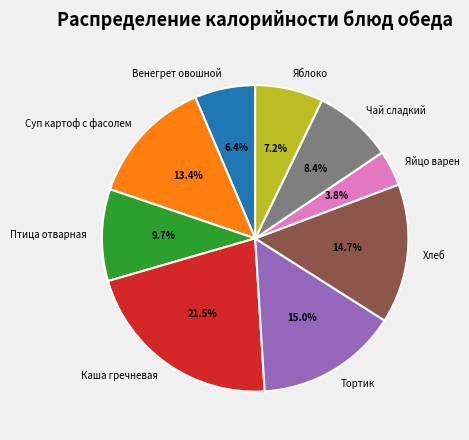

To the nearest percent, what percentage of the pie is Хлеб?

15%